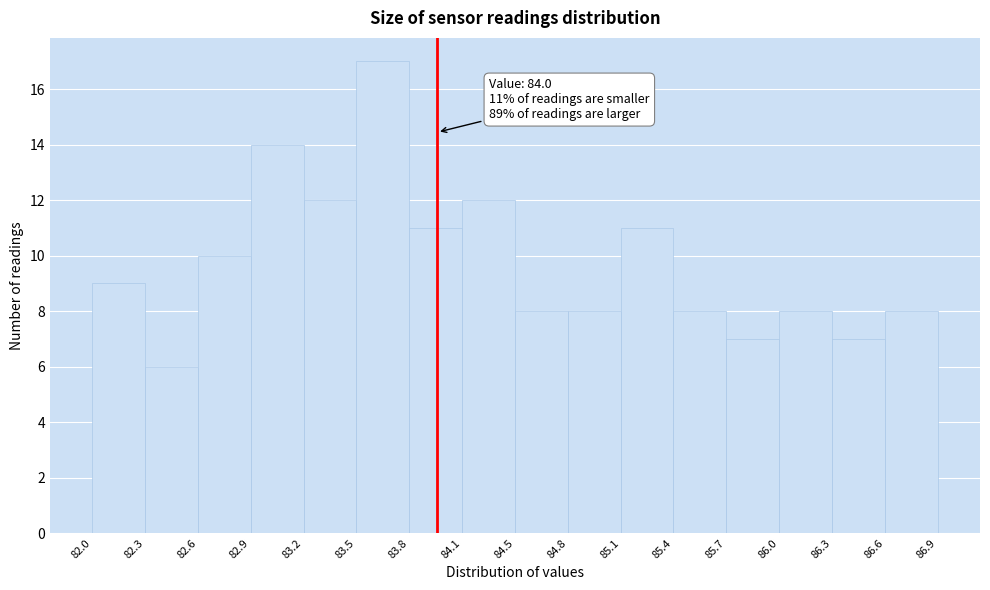

Which range on the x-axis has the tallest bar?

83.5 to 83.8